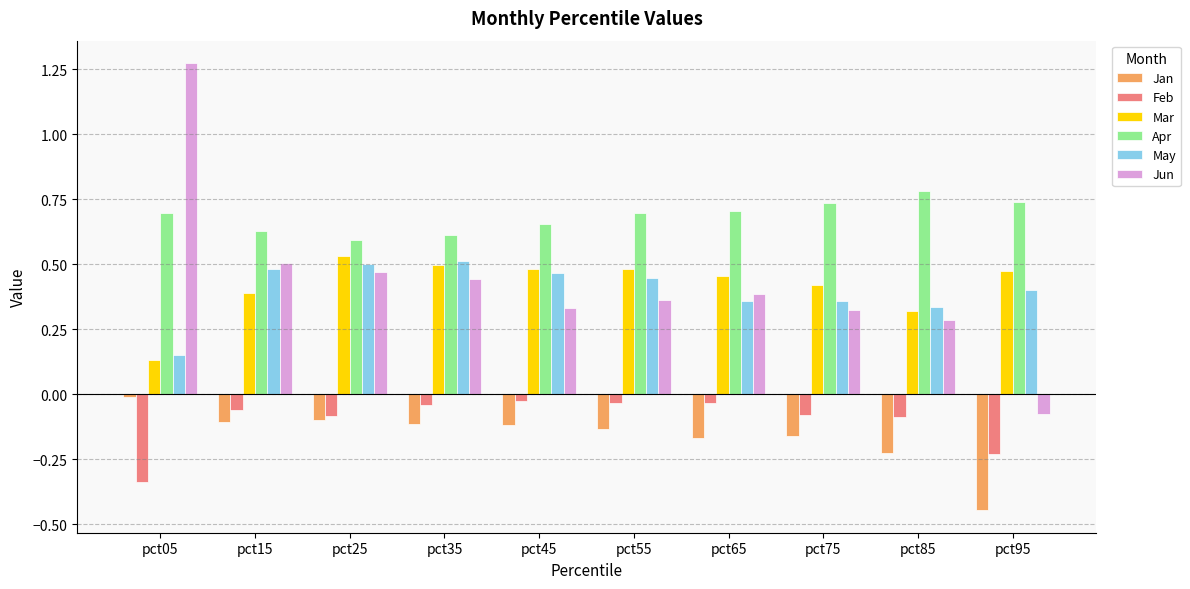

Which series has the largest range (max minus min)?

Jun